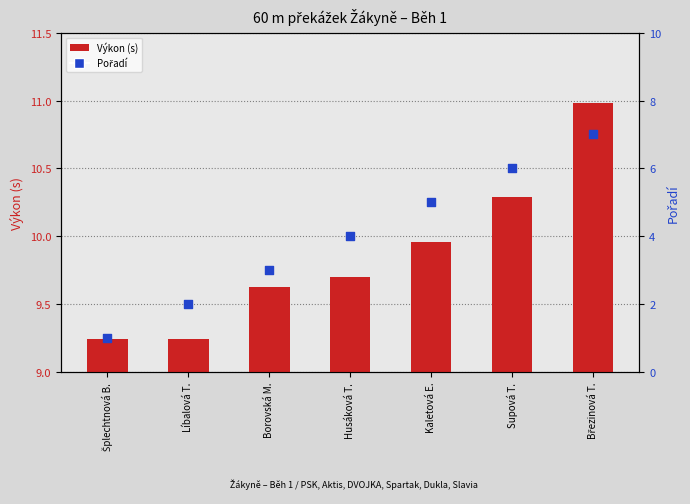

Is the value of Pořadí at Supová T. greater than the value of Výkon (s) at Líbalová T.?

No